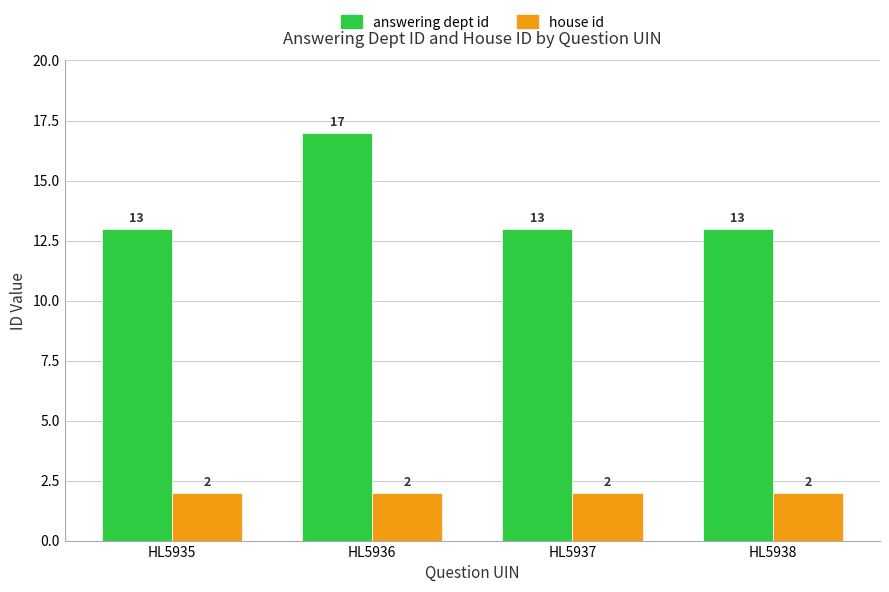

What is the value of the answering dept id bar at the 2nd from the left?

17